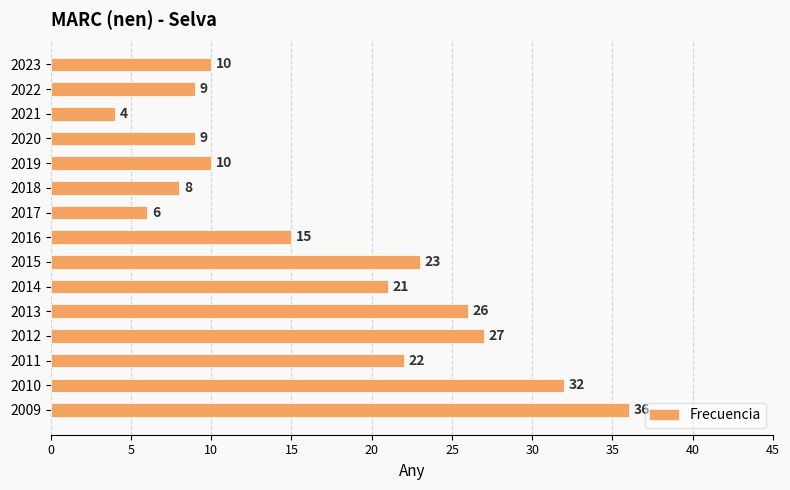

True or false: the data shows 4 at 2021.

True